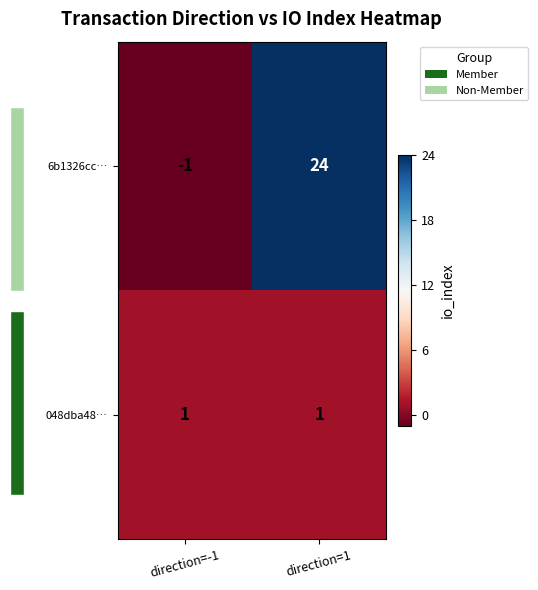

Reading right to left, what are all the values shown in this chart?

6b1326cc…: direction=1=24	direction=-1=-1
048dba48…: direction=1=1	direction=-1=1